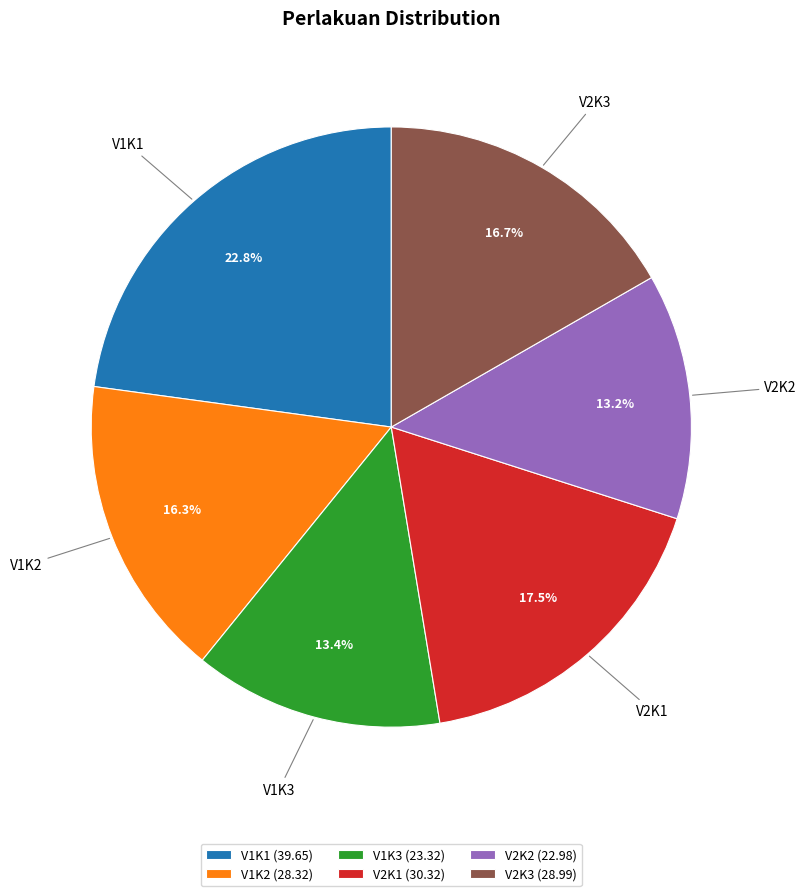

Is there any slice that represents more than half of the pie?

No